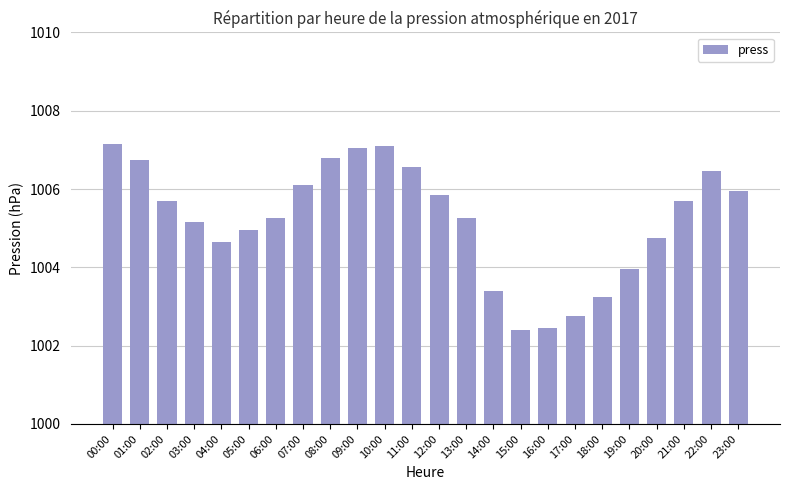

Approximately how many times larger is the value at 17:00 compared to 15:00?

1.0